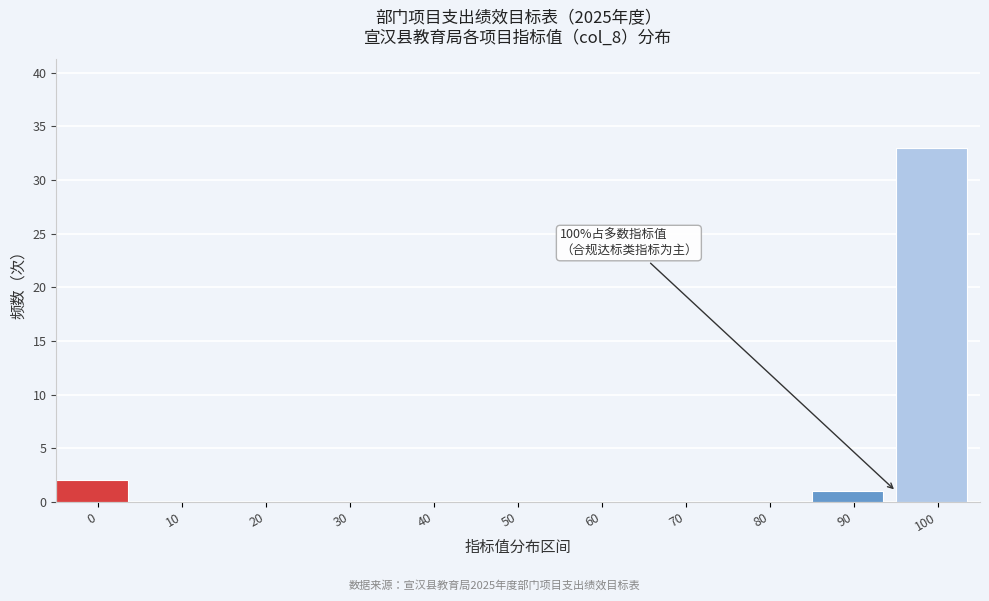

Reading left to right, extract all data points from this chart.

0=2	10=0	20=0	30=0	40=0	50=0	60=0	70=0	80=0	90=1	100=33